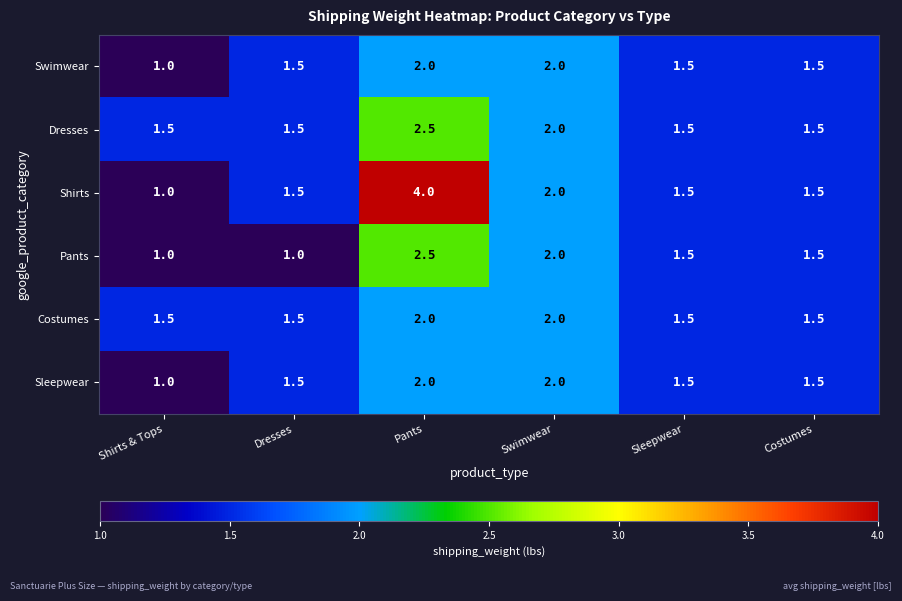

What is the maximum value shown in the chart?

4.0